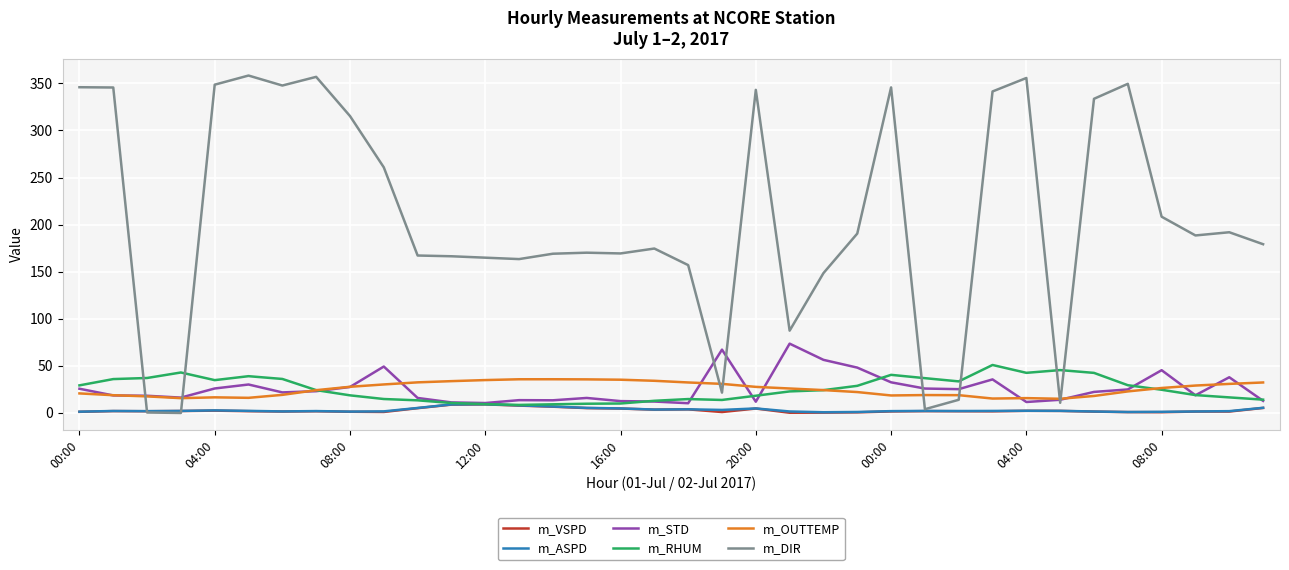

Which series has the largest total across all categories?

m_DIR